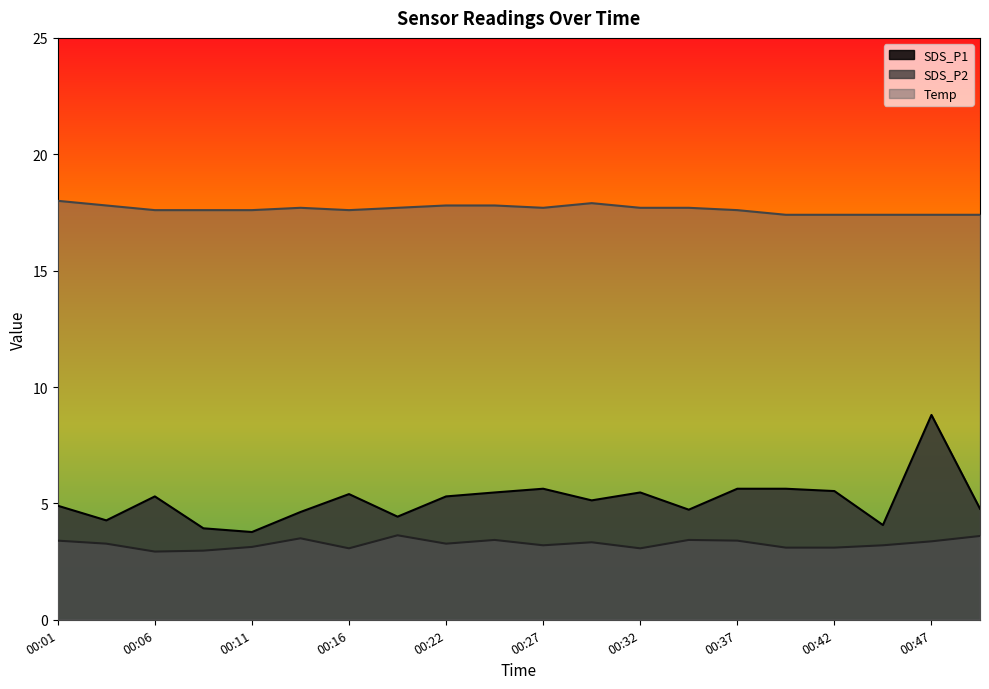

What are all the series names shown in the legend?

SDS_P1, SDS_P2, Temp